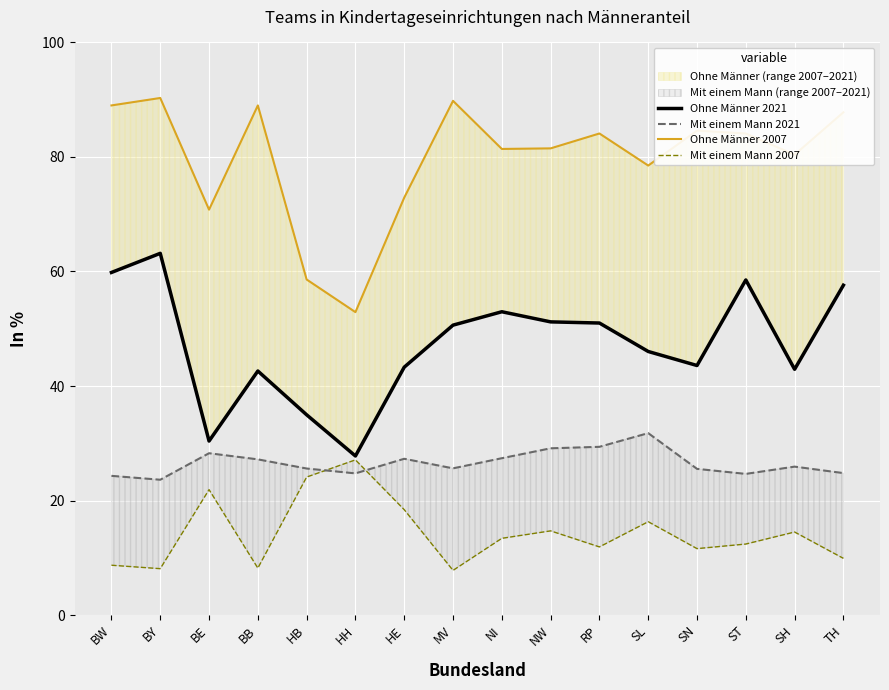

What position from the right is BE?

14